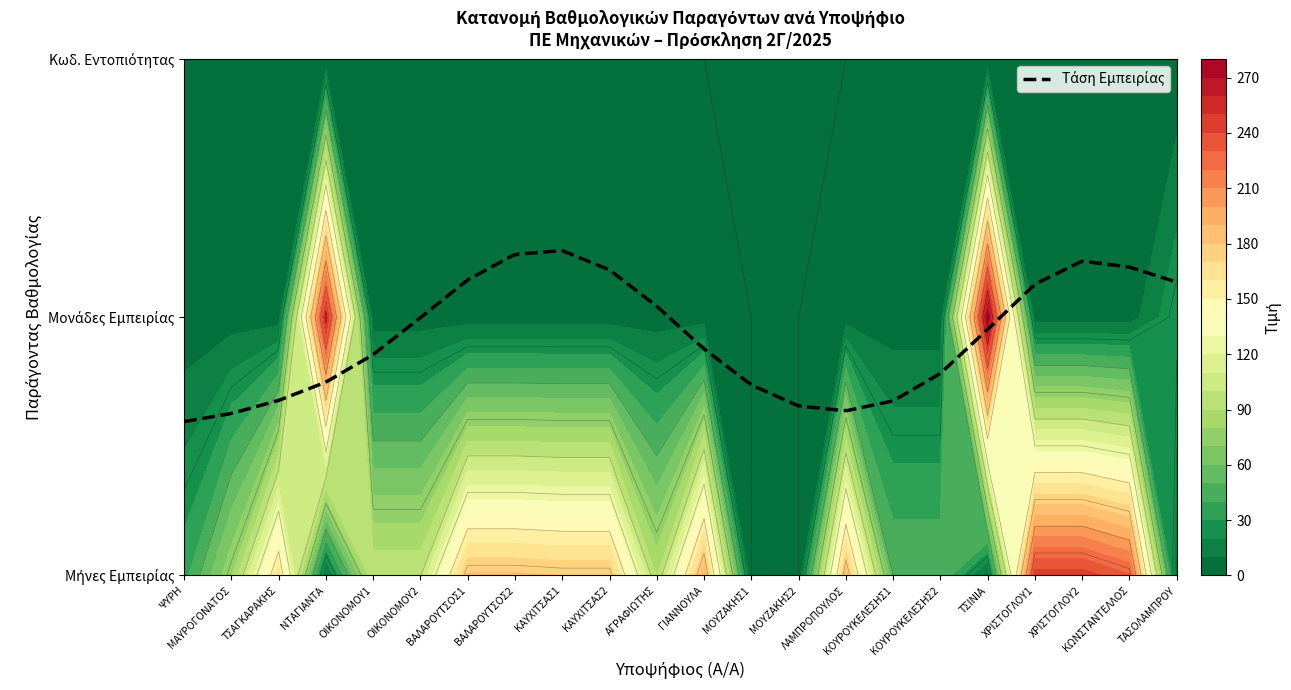

Reading right to left, extract all data points from this chart.

1: 22=5	21=231	20=246	19=246	18=5	17=50	16=50	15=186	14=0	13=0	12=191	11=89	10=180	9=180	8=182	7=182	6=99	5=99	4=5	3=165	2=79	1=36
2: 22=29	21=5	20=5	19=5	18=279	17=4	16=4	15=5	14=0	13=0	12=5	11=5	10=5	9=5	8=5	7=5	6=5	5=5	4=256	3=5	2=5	1=3
3: 22=2	21=0	20=0	19=0	18=0	17=0	16=0	15=0	14=0	13=0	12=0	11=0	10=0	9=0	8=0	7=0	6=0	5=0	4=0	3=0	2=0	1=6